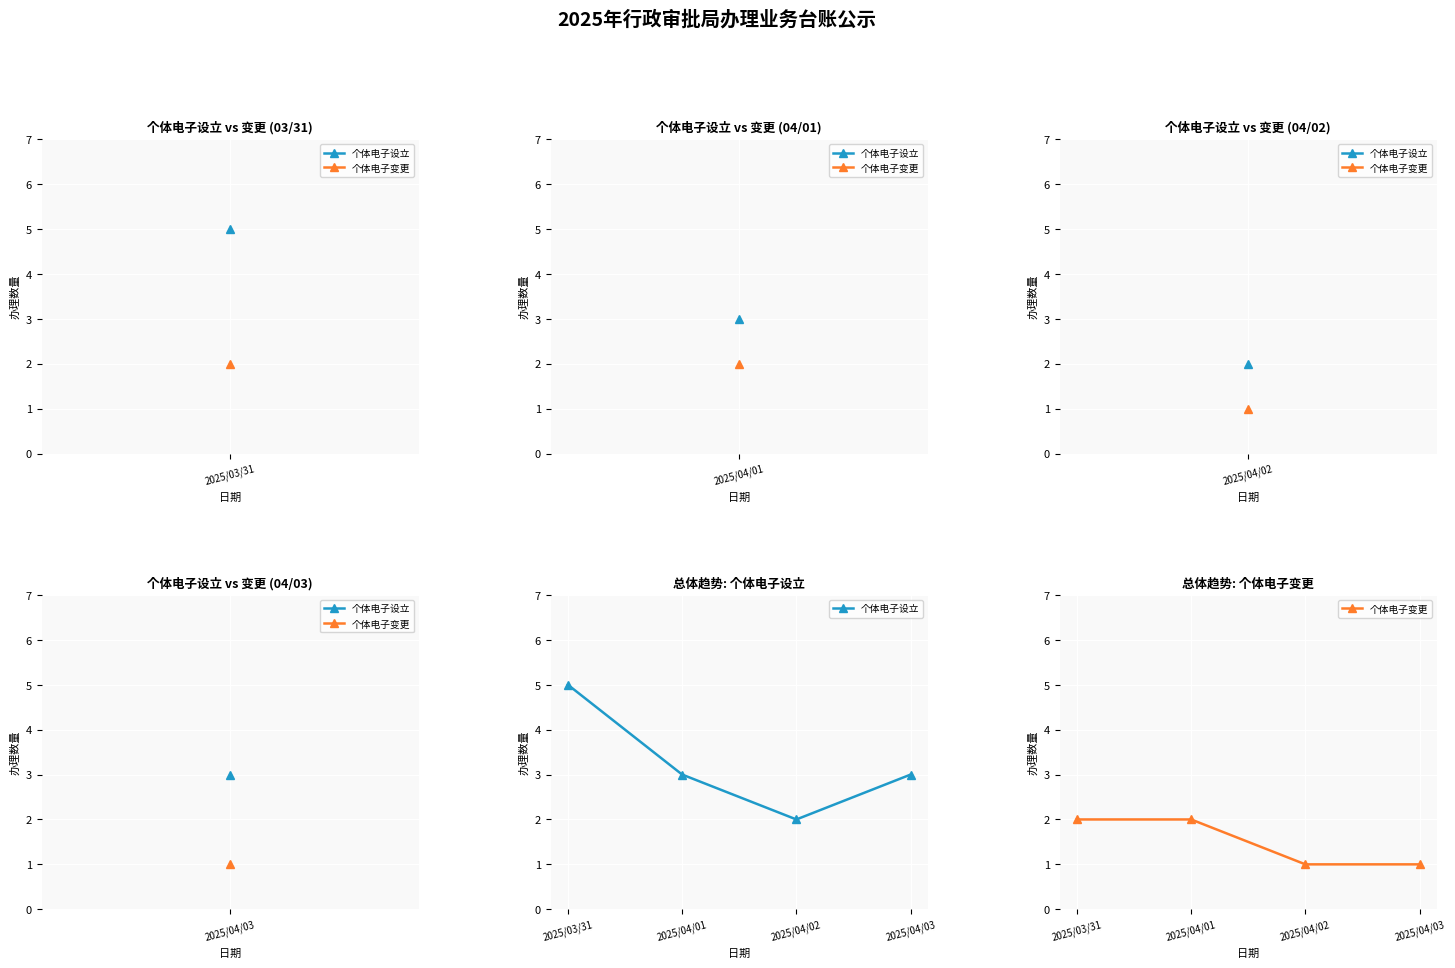

How many 个体电子设立 values are between 3 and 5?

3